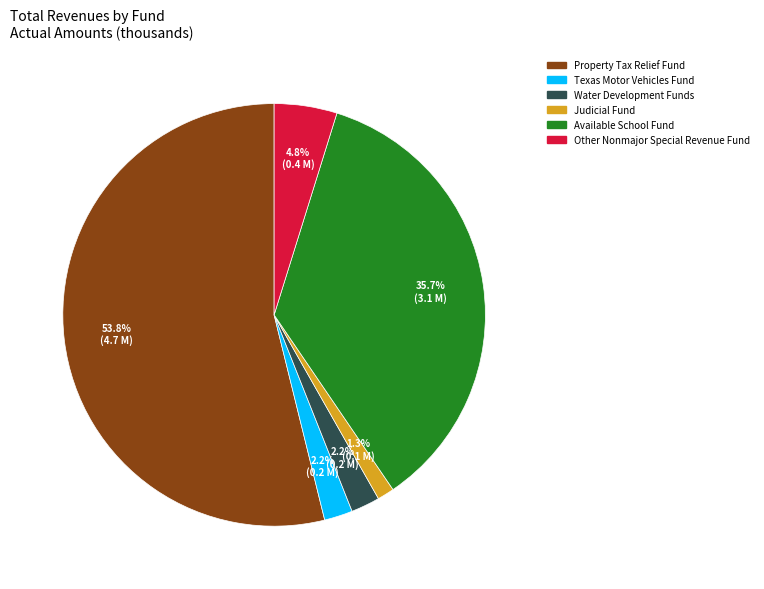

To the nearest percent, what percentage of the pie is Other Nonmajor Special Revenue Fund?

5%